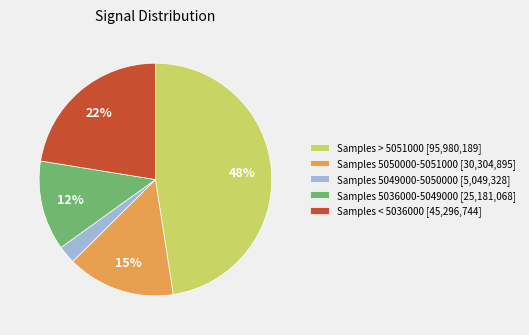

Count the number of slices in the pie.

5